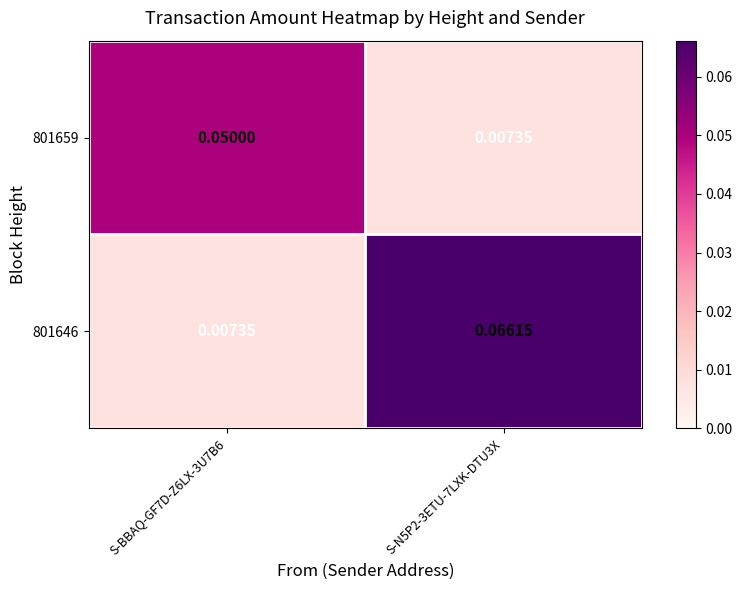

Between S-BBAQ-GF7D-Z6LX-3U7B6 and S-N5P2-3ETU-7LXK-DTU3X, which series saw the biggest shift?

801646